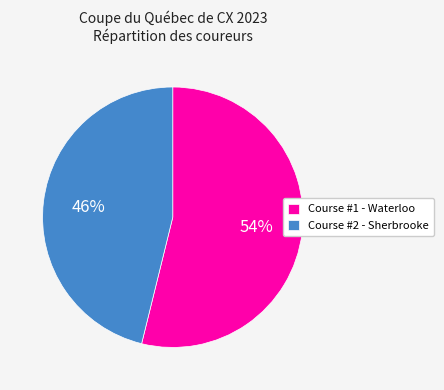

Is it true that Course #2 - Sherbrooke is 56% of the pie?

False